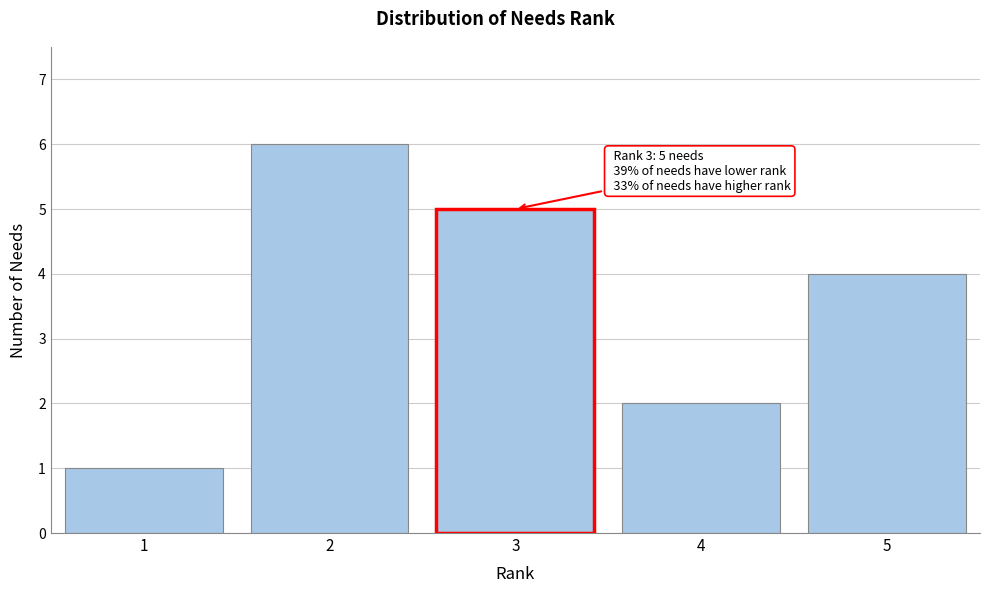

Reading right to left, transcribe all the data shown in this chart.

5=4	4=2	3=5	2=6	1=1